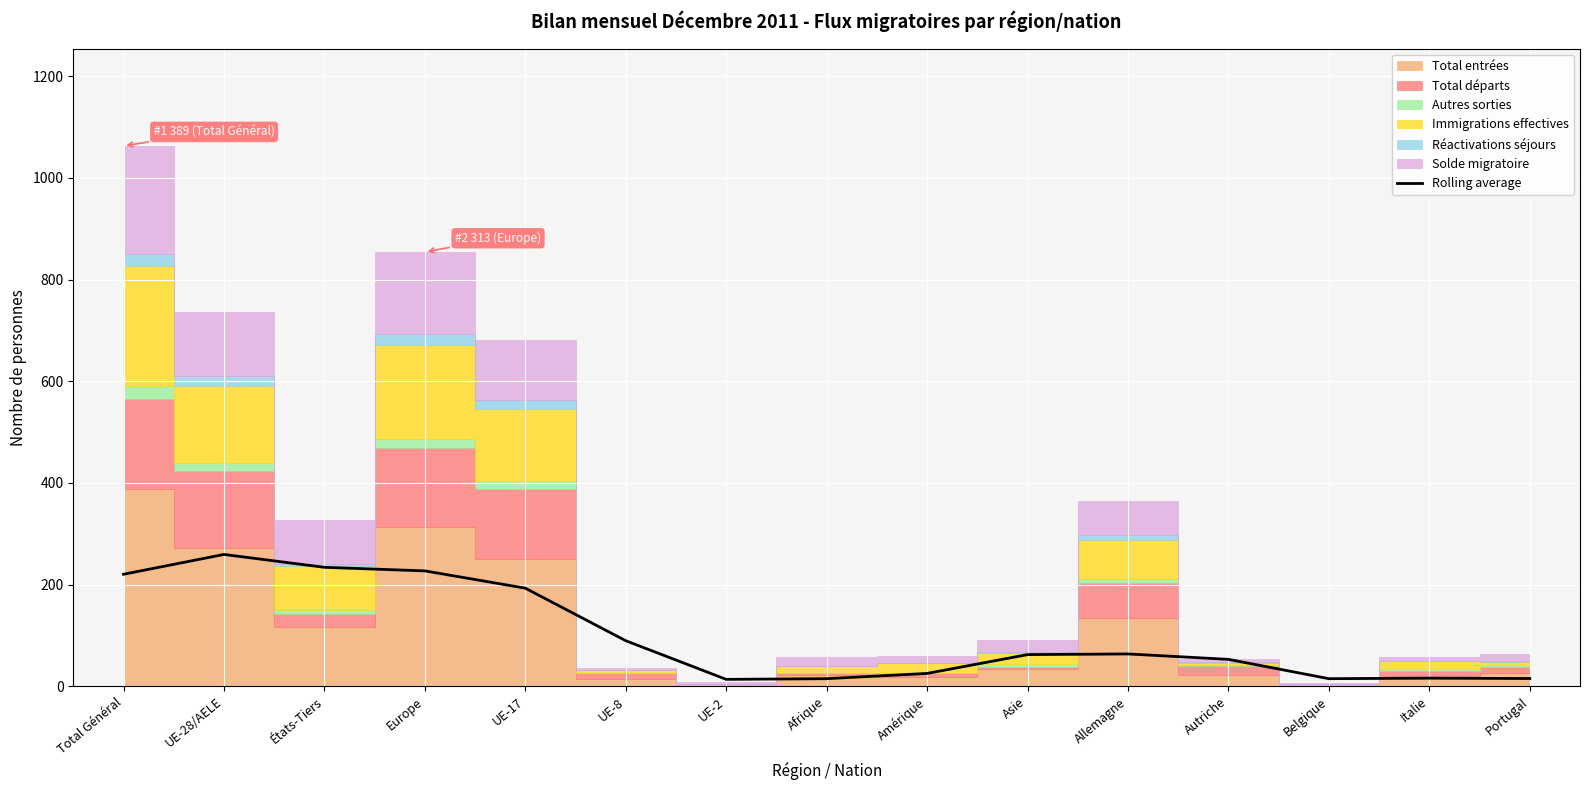

What position from the left is UE-28/AELE?

2